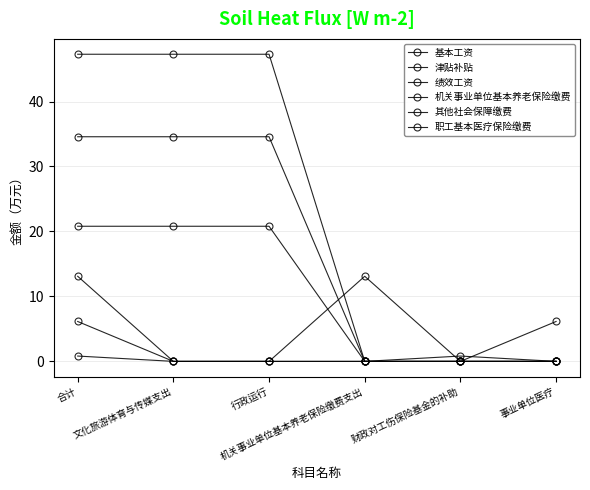

Does the chart have visible grid lines?

Yes